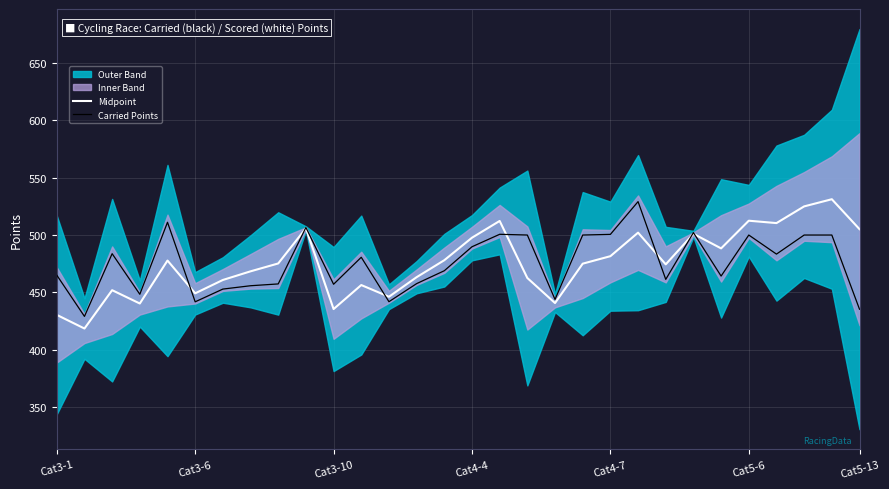

How many times do Midpoint and Carried Points cross each other?

7